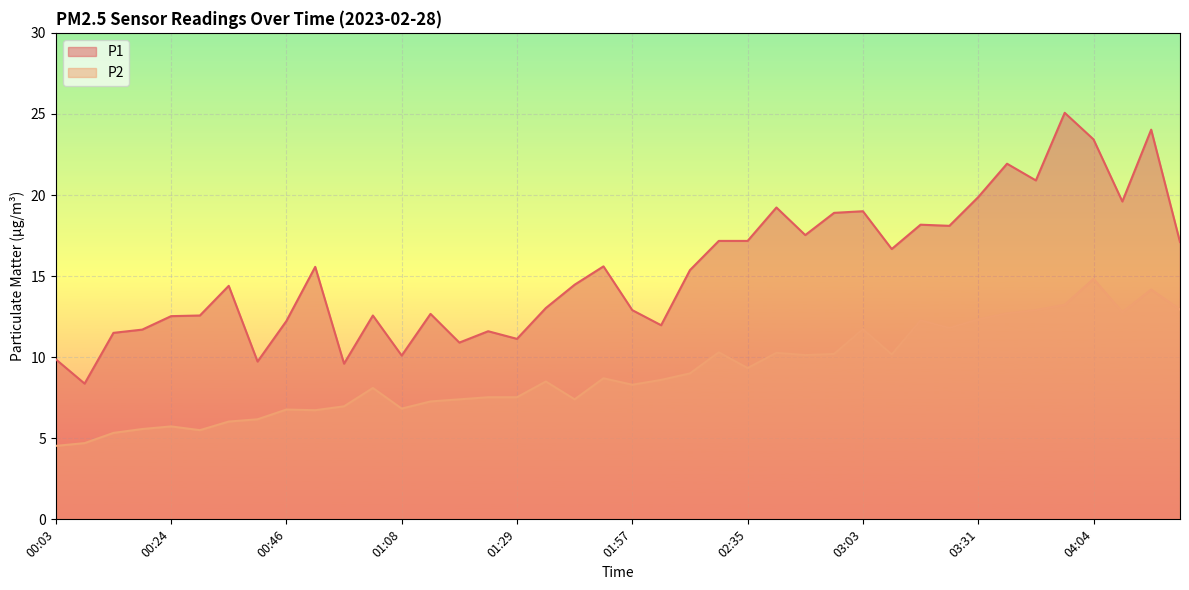

True or false: P2 has a value of 10.1 at 02:52.

True